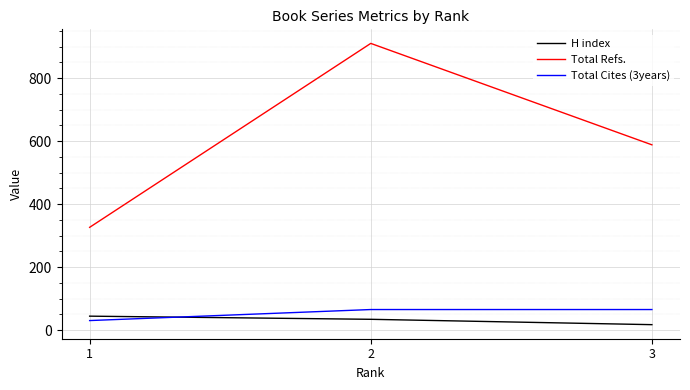

Which series has the widest spread of values?

Total Refs.